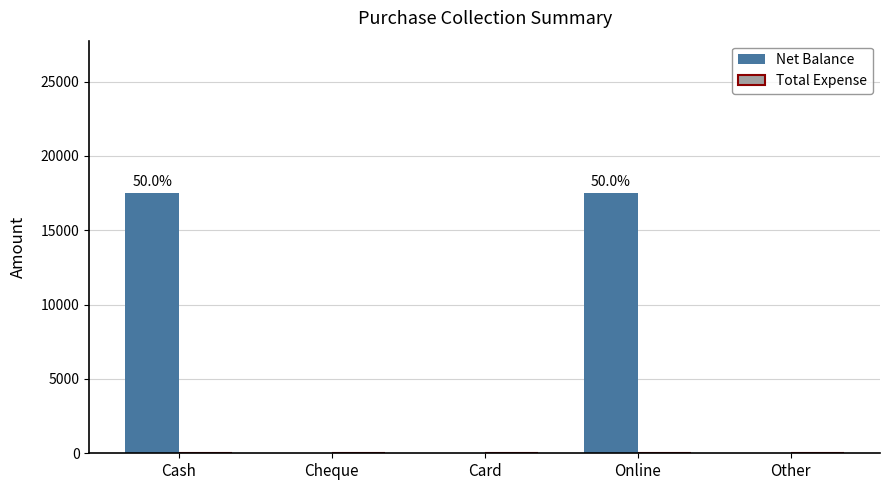

What is the sum of the values at Online and Cash?

35000